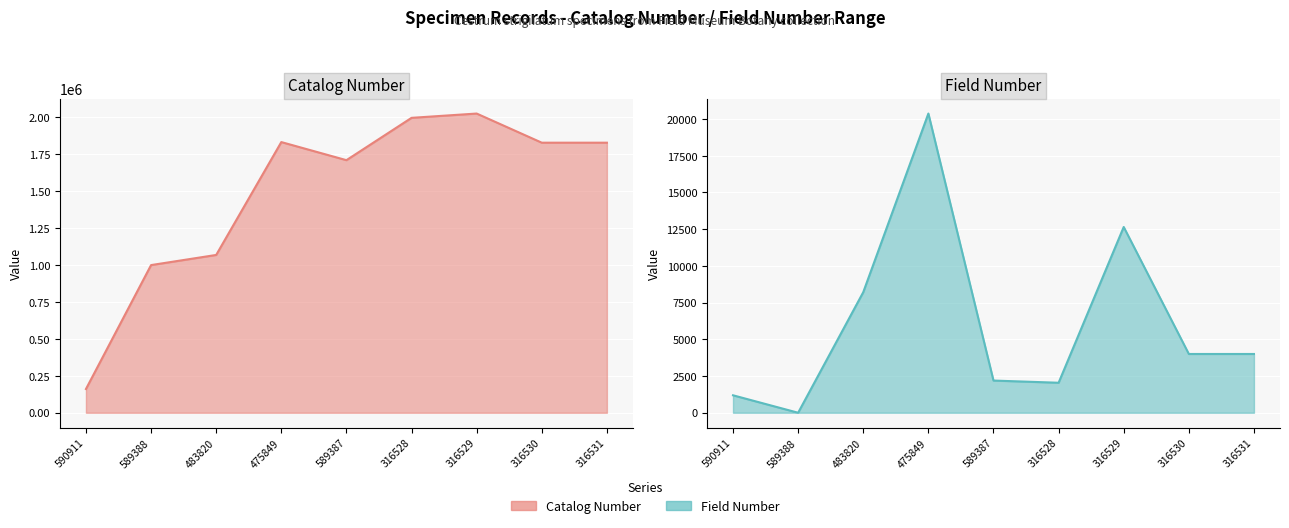

Rank the series by their maximum value, from highest to lowest.

Catalog Number, Field Number